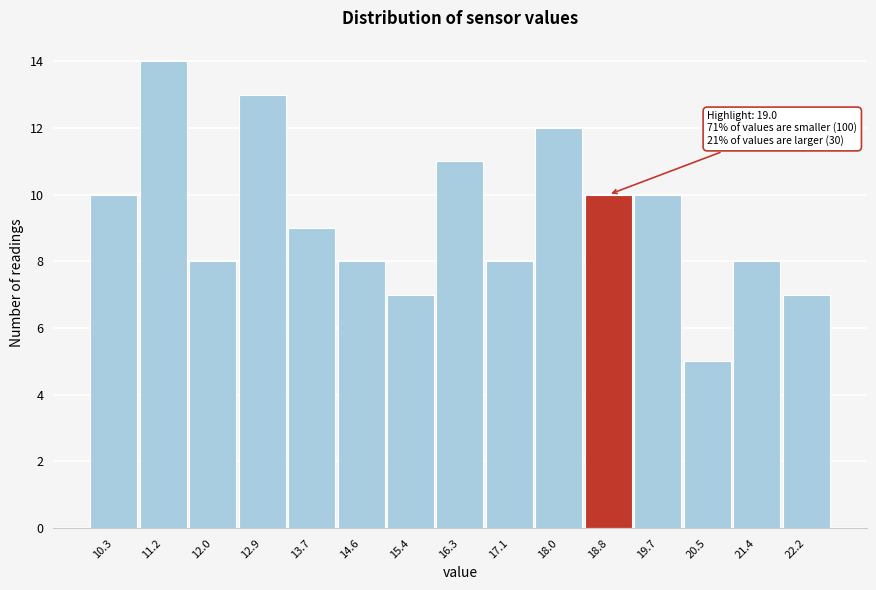

Reading left to right, what are all the values shown in this chart?

10.3=10	11.2=14	12.0=8	12.9=13	13.7=9	14.6=8	15.4=7	16.3=11	17.1=8	18.0=12	18.8=10	19.7=10	20.5=5	21.4=8	22.2=7